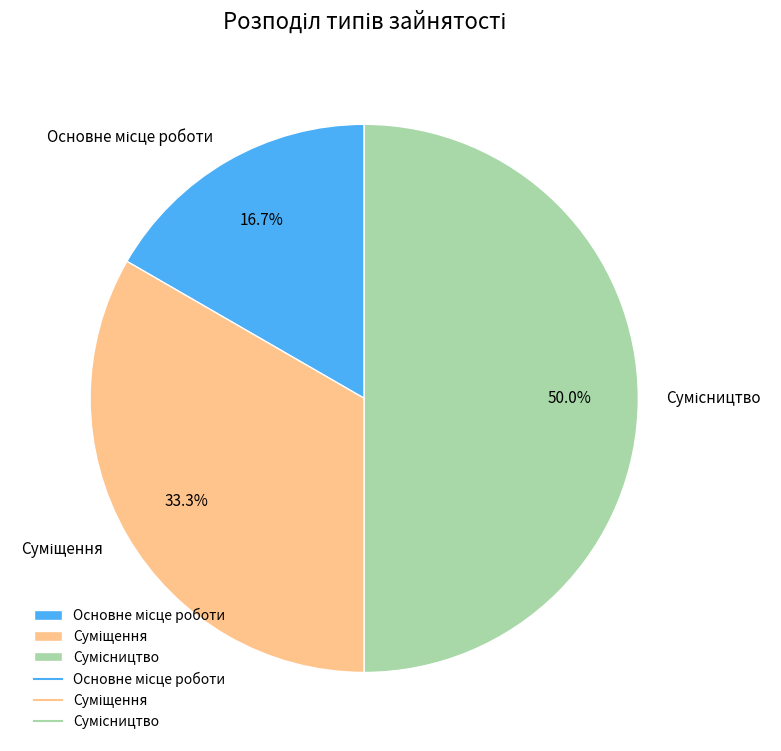

How many slices are in this pie chart?

3